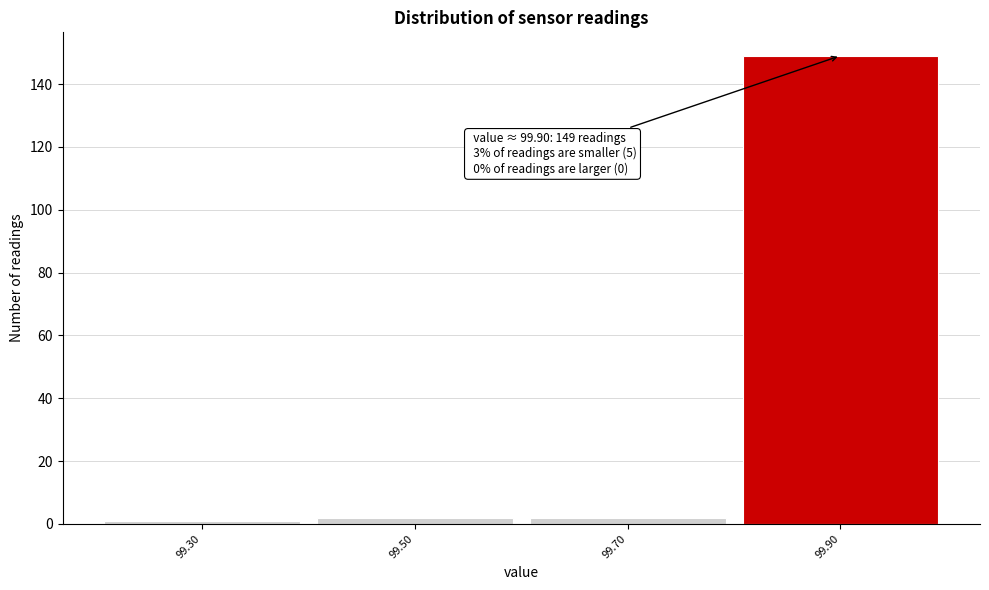

Over which range of the x-axis is the bar tallest?

99.8 to 100.0